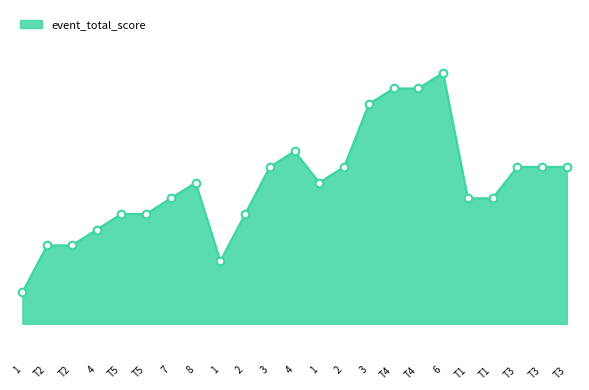

Which has a higher value, T5 or T4?

T4